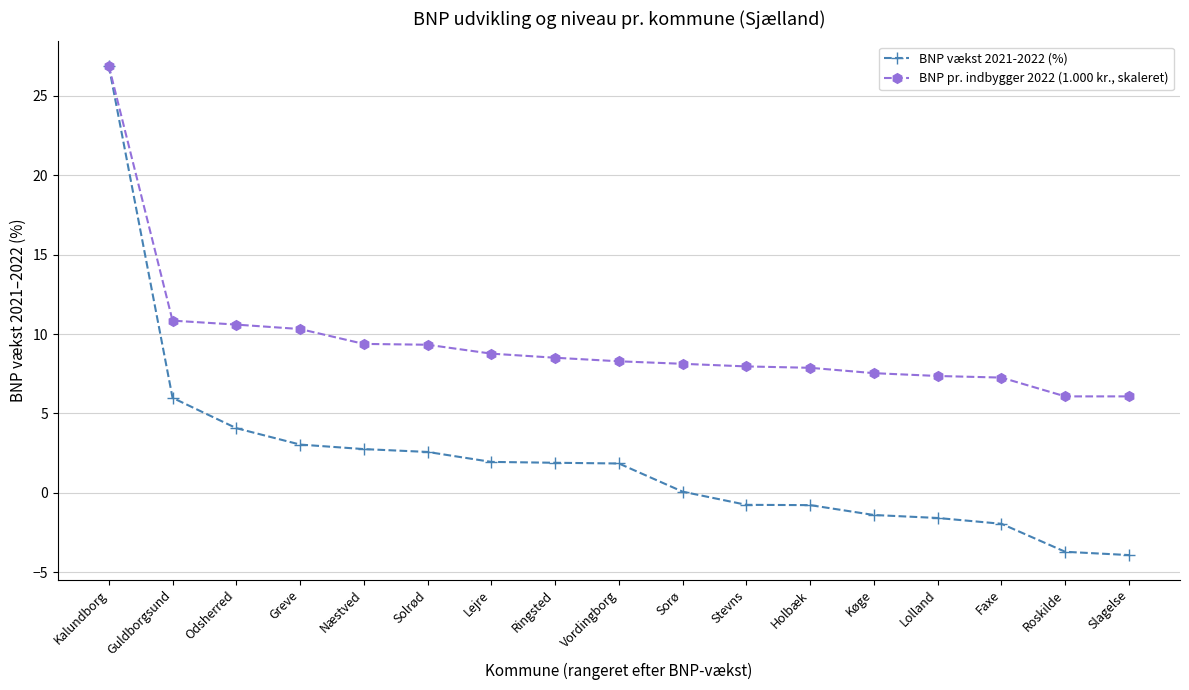

How many values in the BNP vækst 2021-2022 (%) series exceed 1?

9